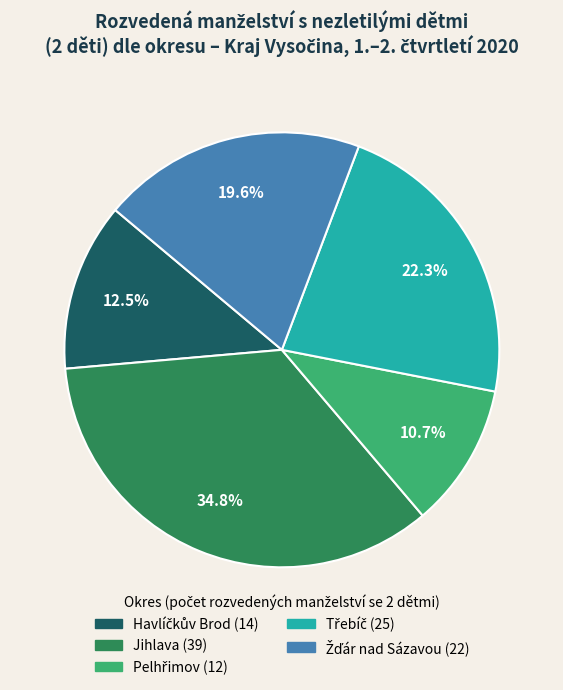

How many slices are in this pie chart?

5